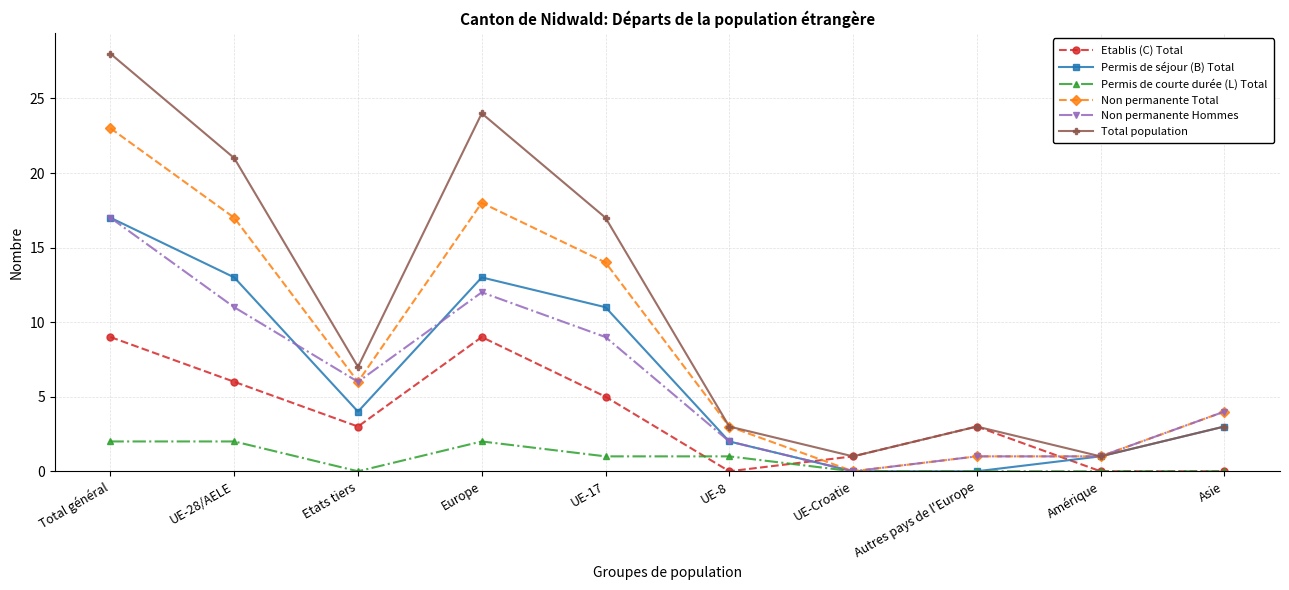

Count the number of data series in this chart.

6